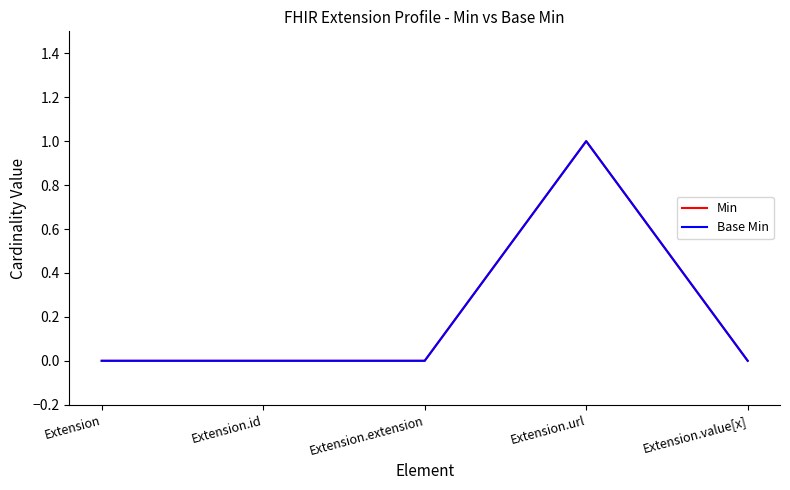

True or false: Min has more than 2 interior local peaks.

False